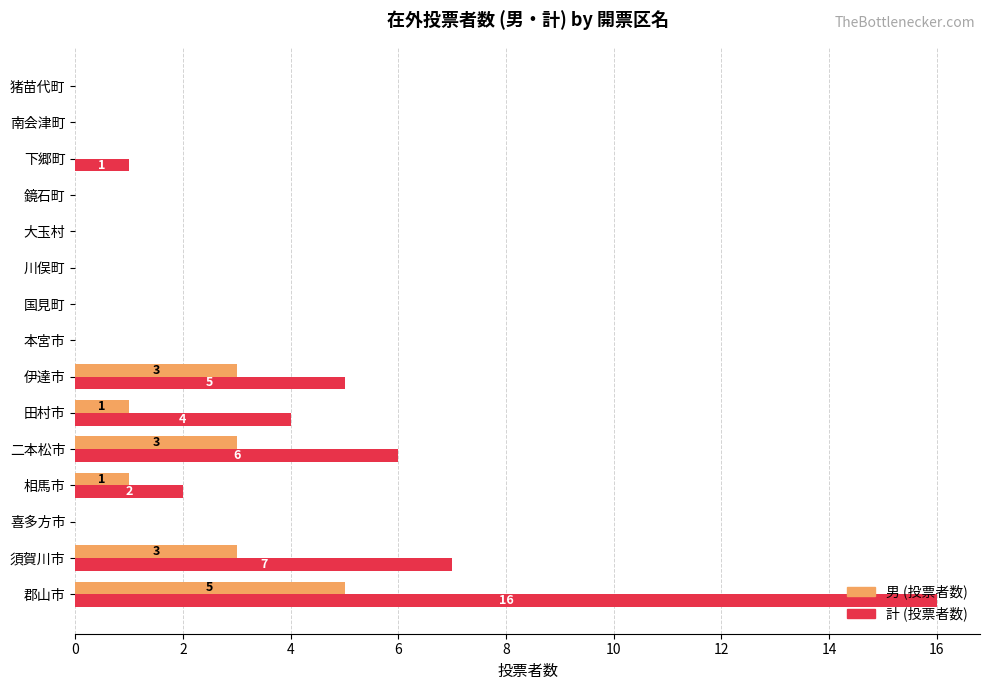

Which series changed the most between 相馬市 and 伊達市?

計 (投票者数)